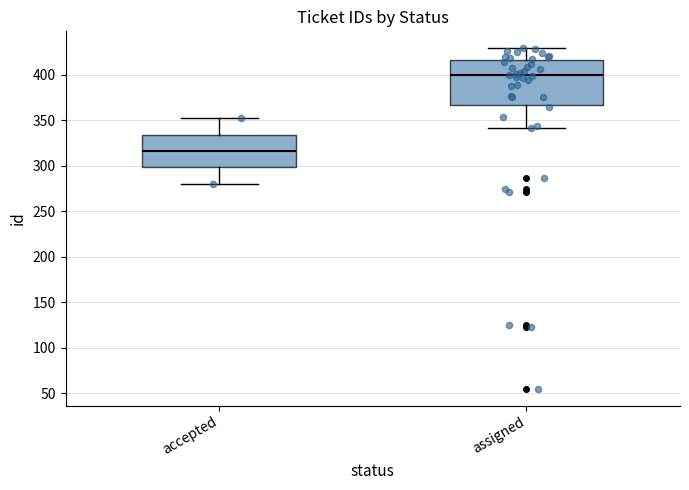

Reading left to right, read every box against the y-axis: the position of its median line, the range the box covers, and the ends of its whiskers. The values are not printed on the chart, so give them approximately, as read against the axis.

accepted: median 315, box 300 to 335, whiskers 280 to 350
assigned: median 400, box 365 to 415, whiskers 340 to 430